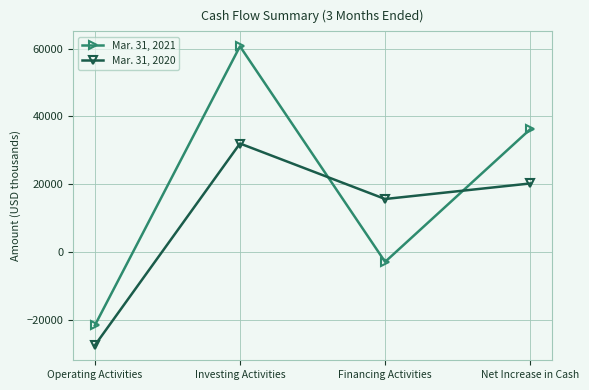

What is the label of the 3rd point from the right?

Investing Activities